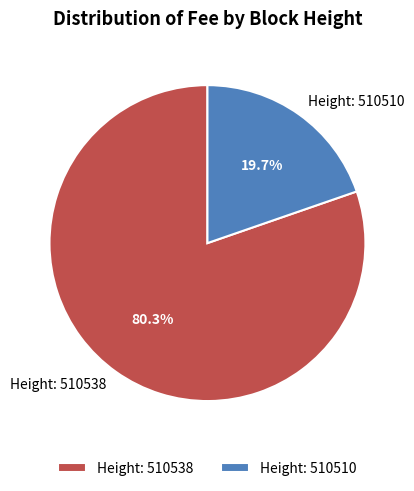

Between Height: 510538 and Height: 510510, which is larger?

Height: 510538